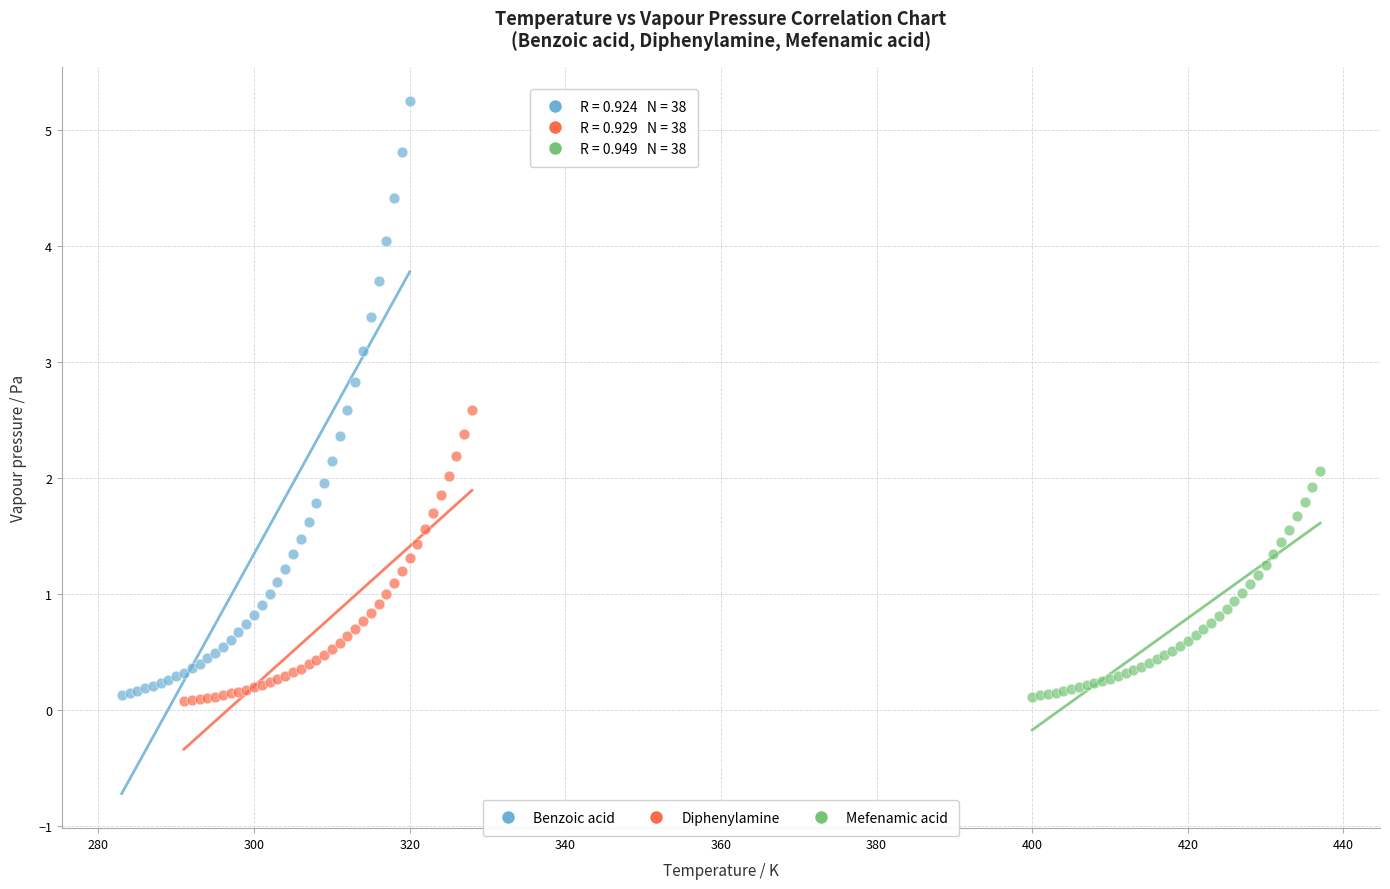

Which series reaches the maximum Y coordinate?

Benzoic acid